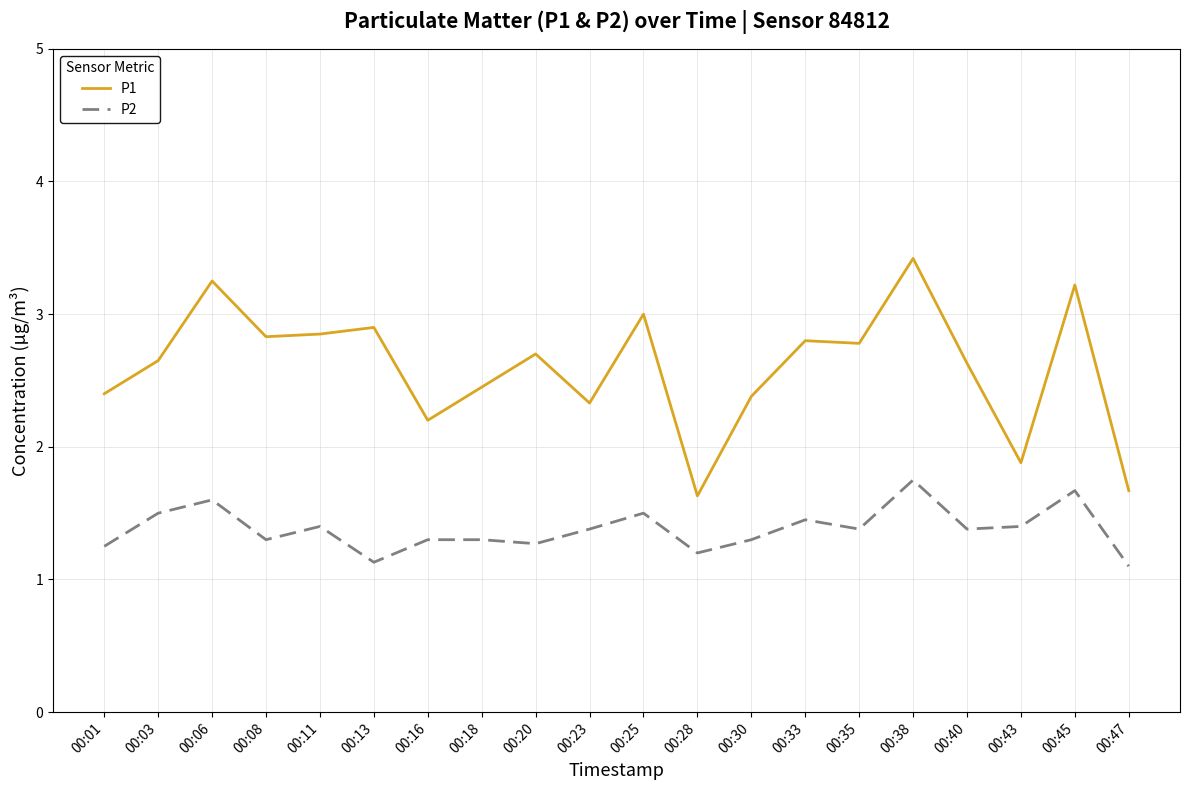

Which series has the widest spread of values?

P1